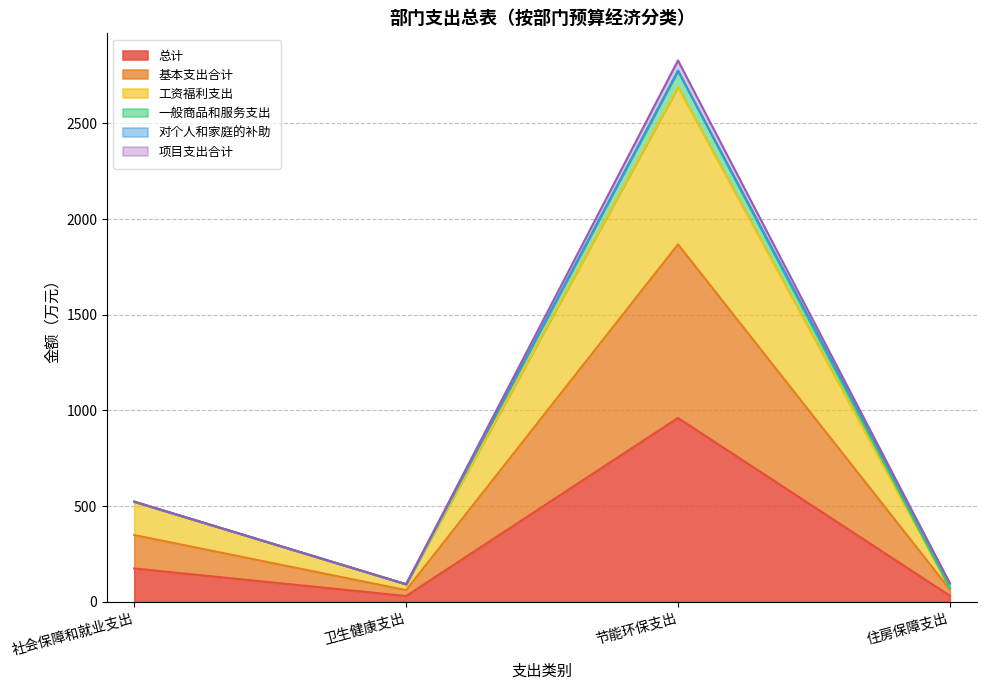

At which category is the sum across all series the highest?

节能环保支出